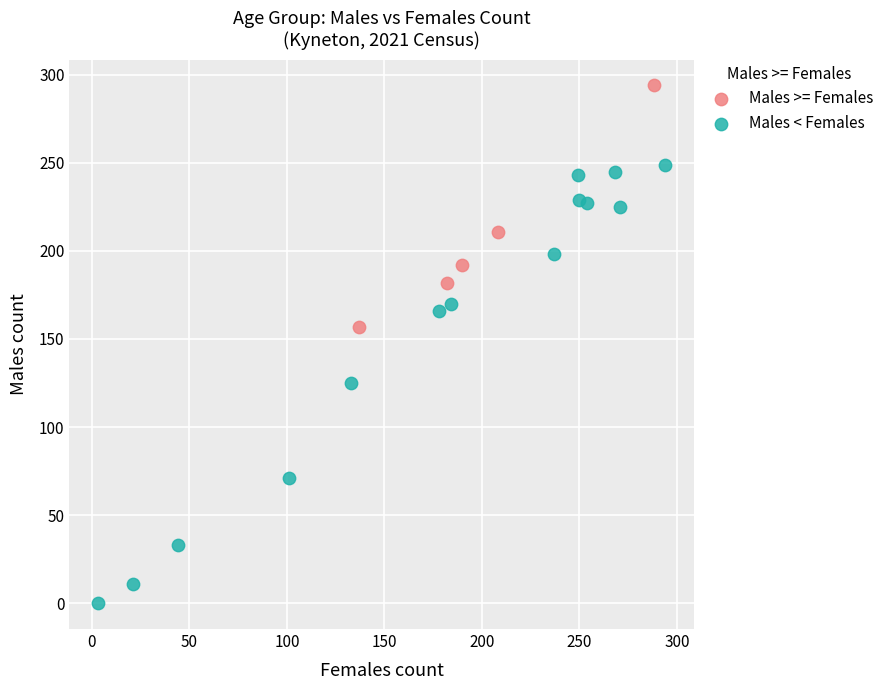

Which series has the widest spread of Y values?

Males < Females